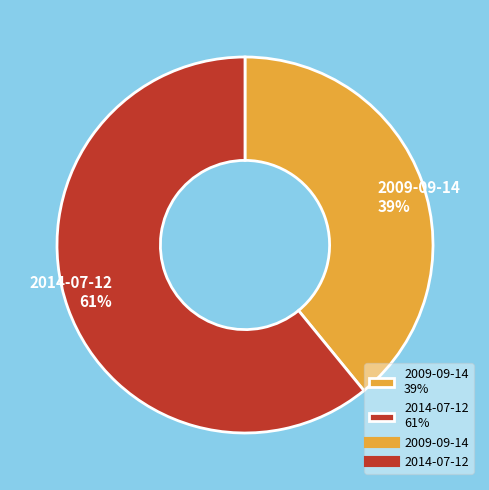

Count the number of slices in the pie.

2